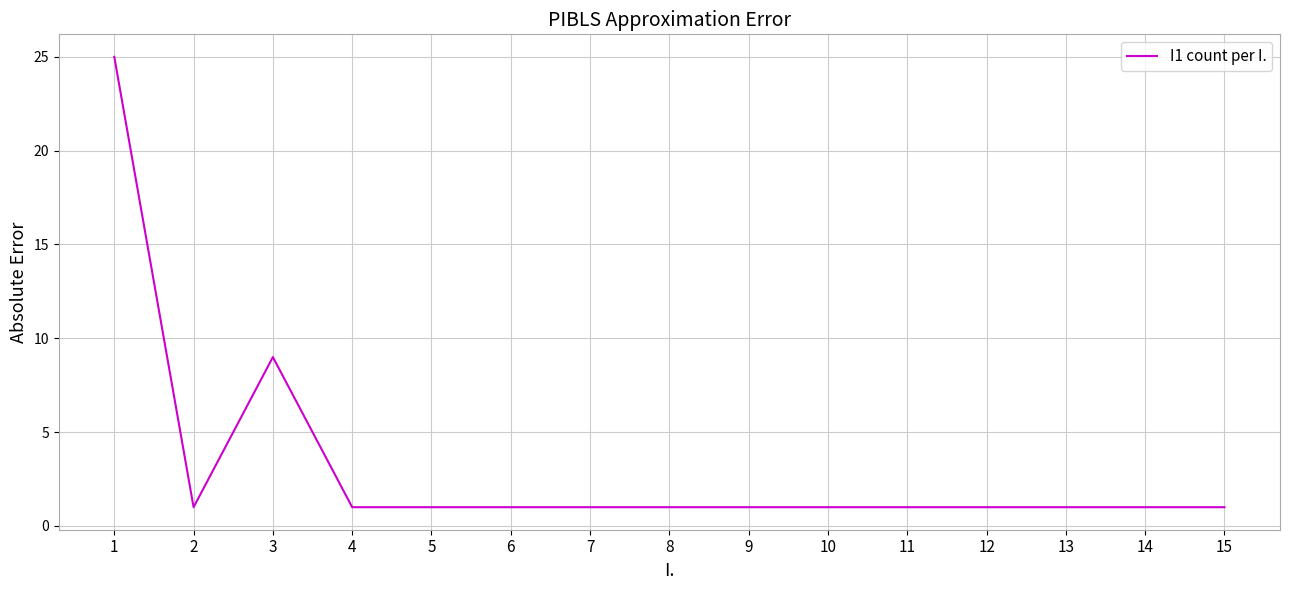

What is the smallest value displayed?

1